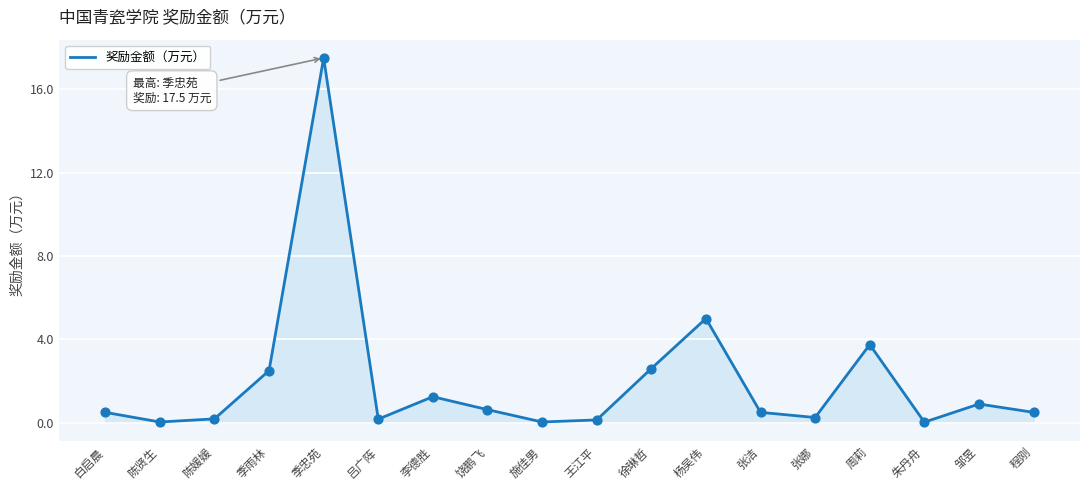

Which has a higher value, 陈媛媛 or 饶鹏飞?

饶鹏飞